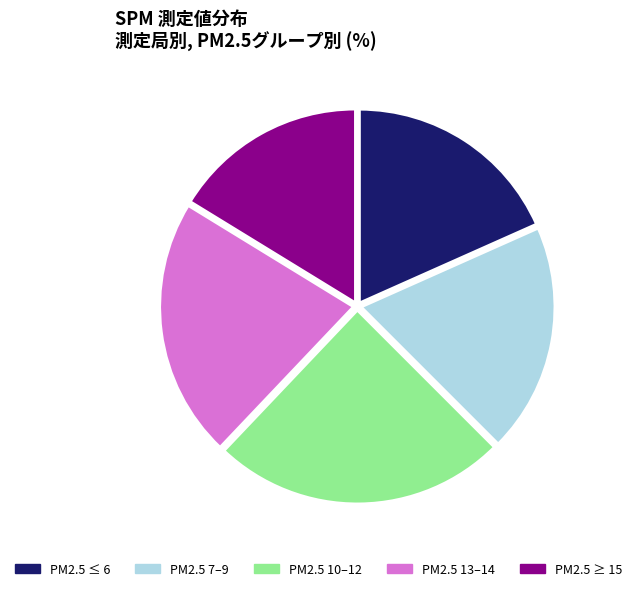

Which slice is the smallest?

PM2.5 ≥ 15